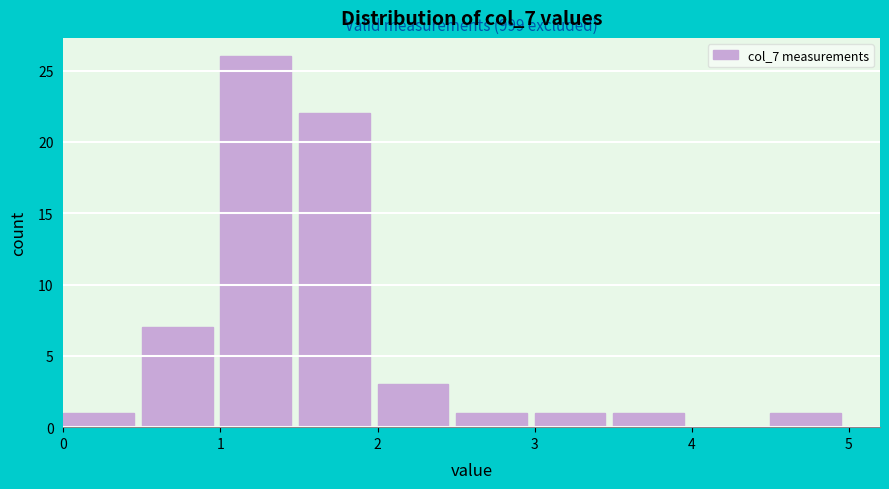

Which range on the x-axis has the tallest bar?

1.0 to 1.5